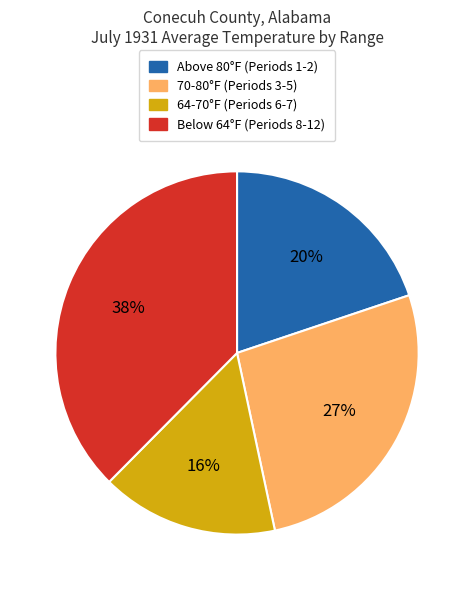

Count the number of slices in the pie.

4